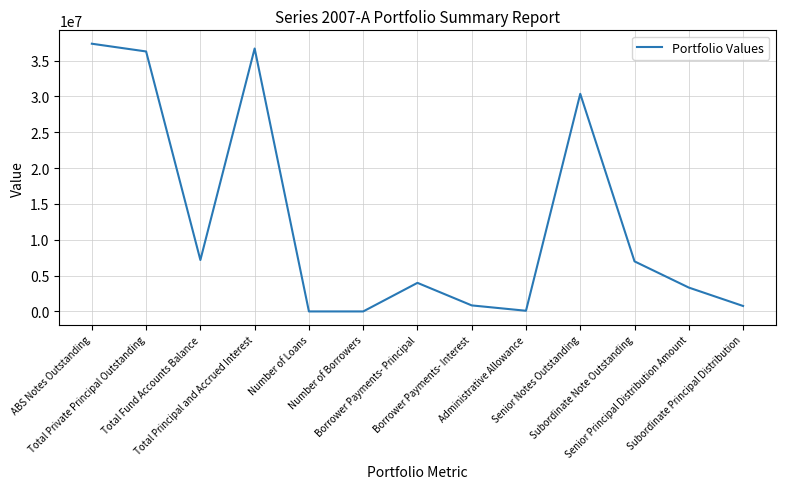

What is the greatest value displayed?

37345496.8